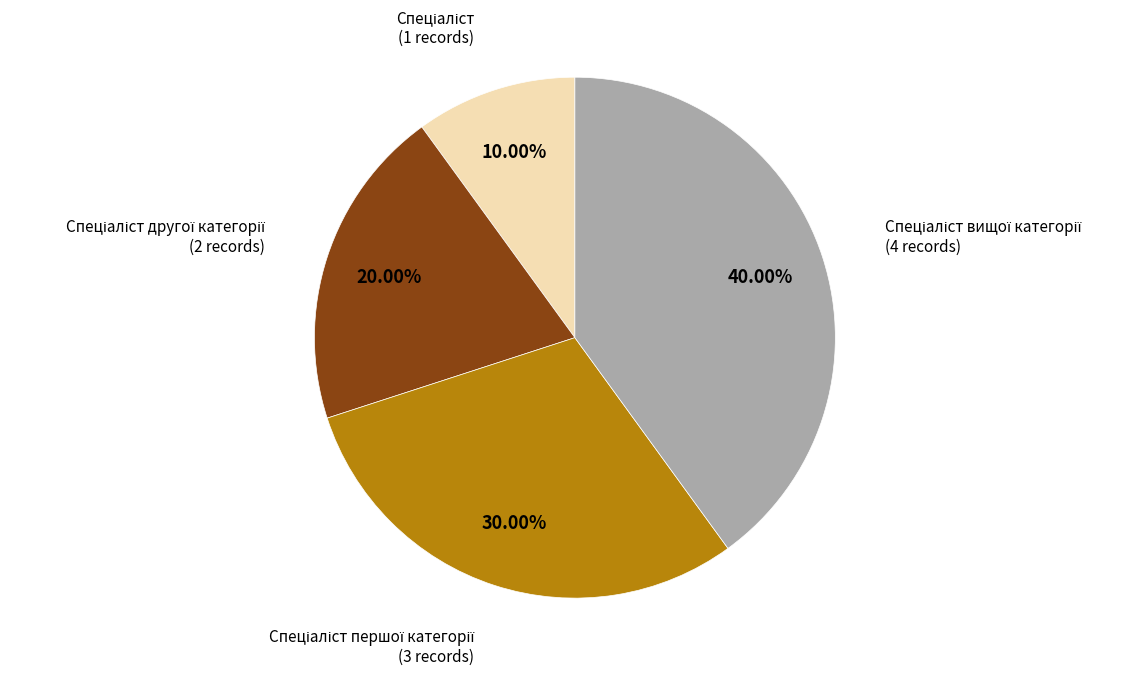

Is there a majority slice in this chart?

No